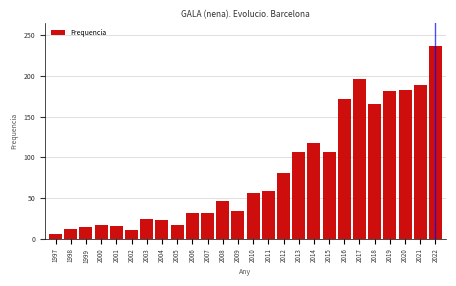

What is the value of the 20th bar from the left?

172